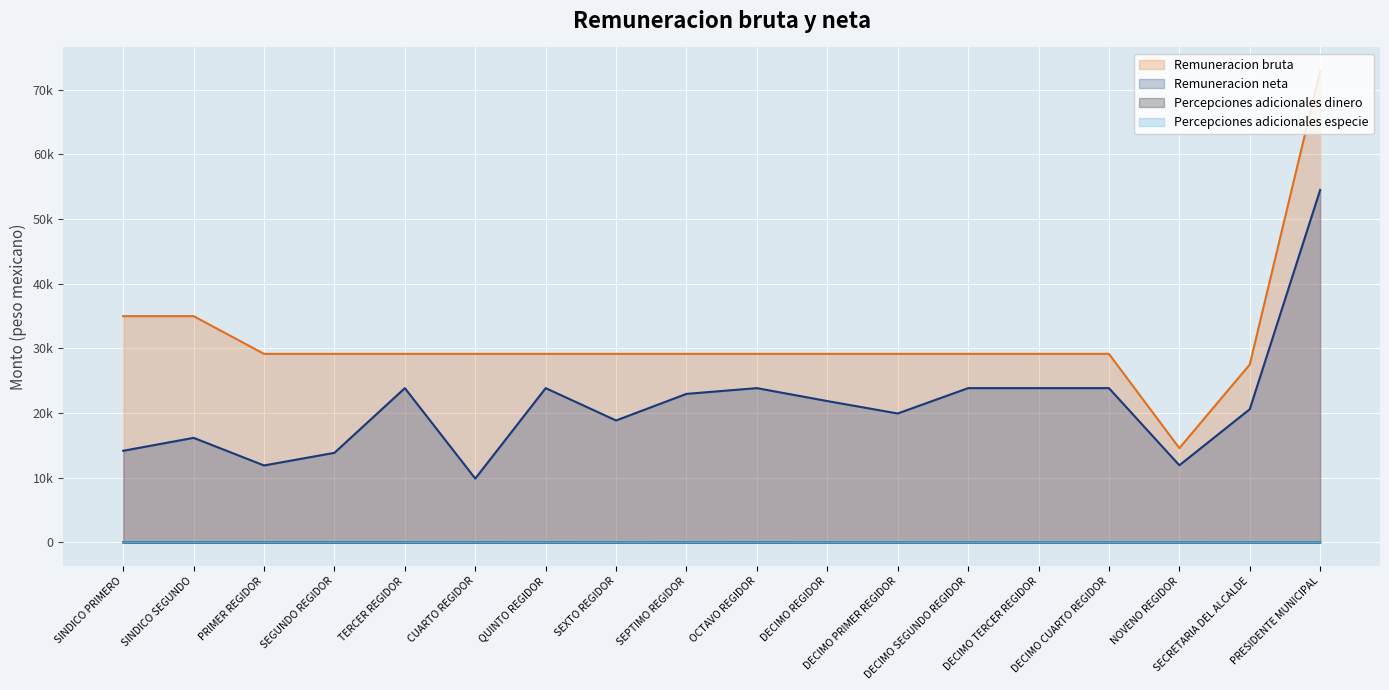

Is it true that Remuneracion neta equals 23397.3 at SINDICO SEGUNDO?

False